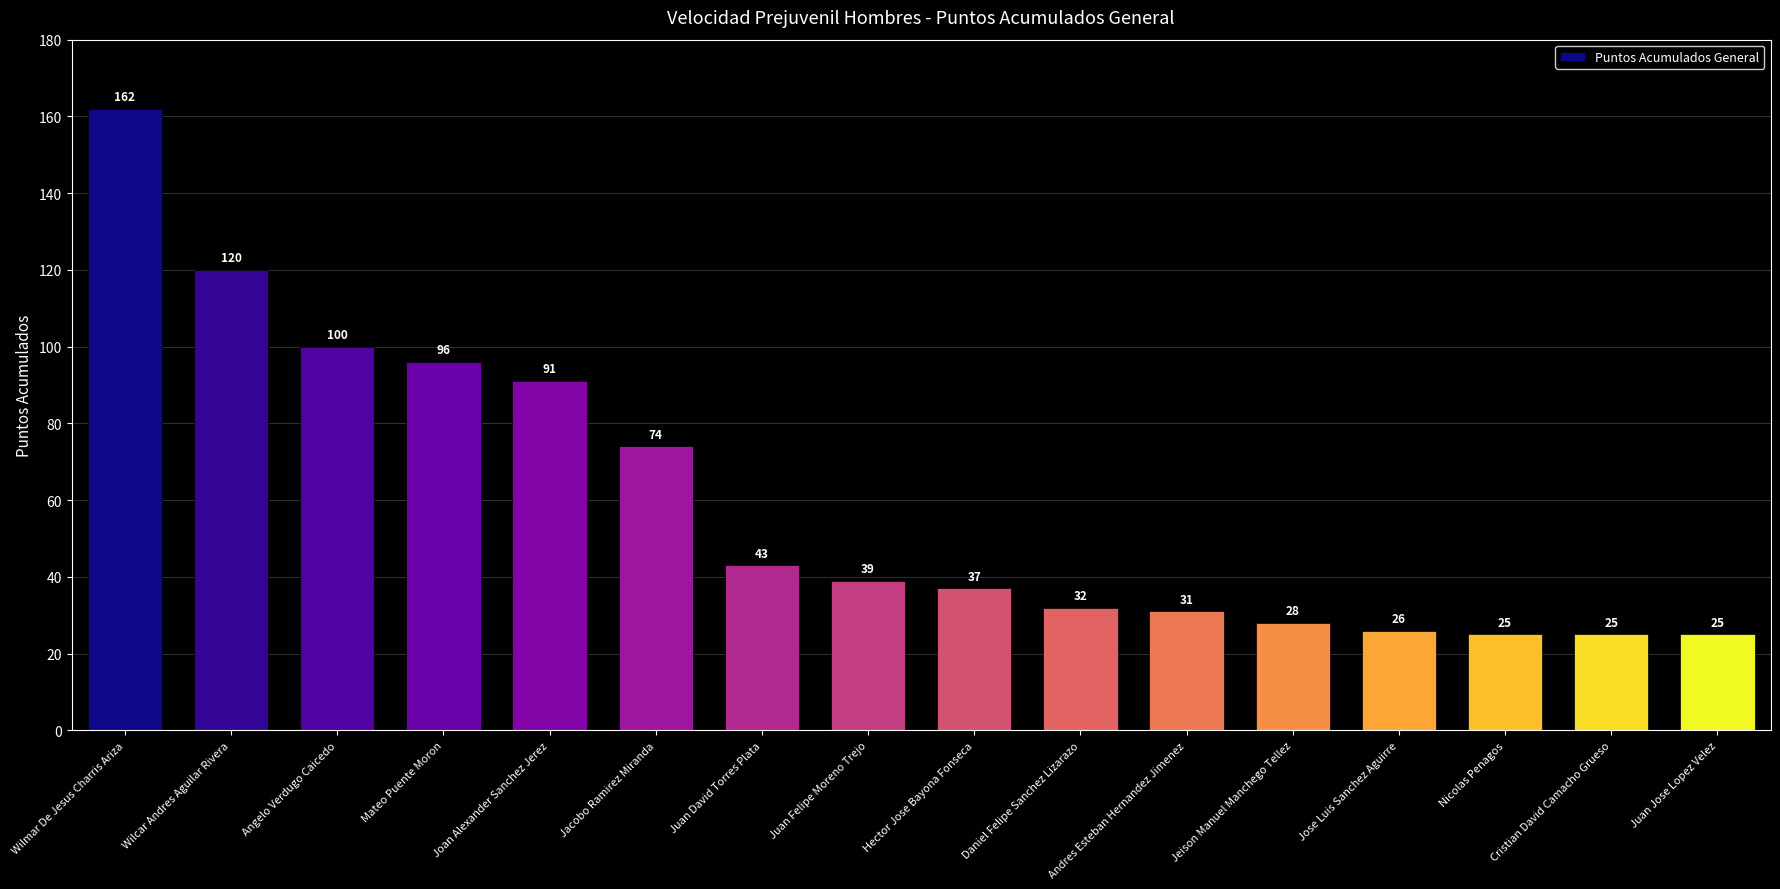

Reading left to right, transcribe all the data shown in this chart.

162	120	100	96	91	74	43	39	37	32	31	28	26	25	25	25